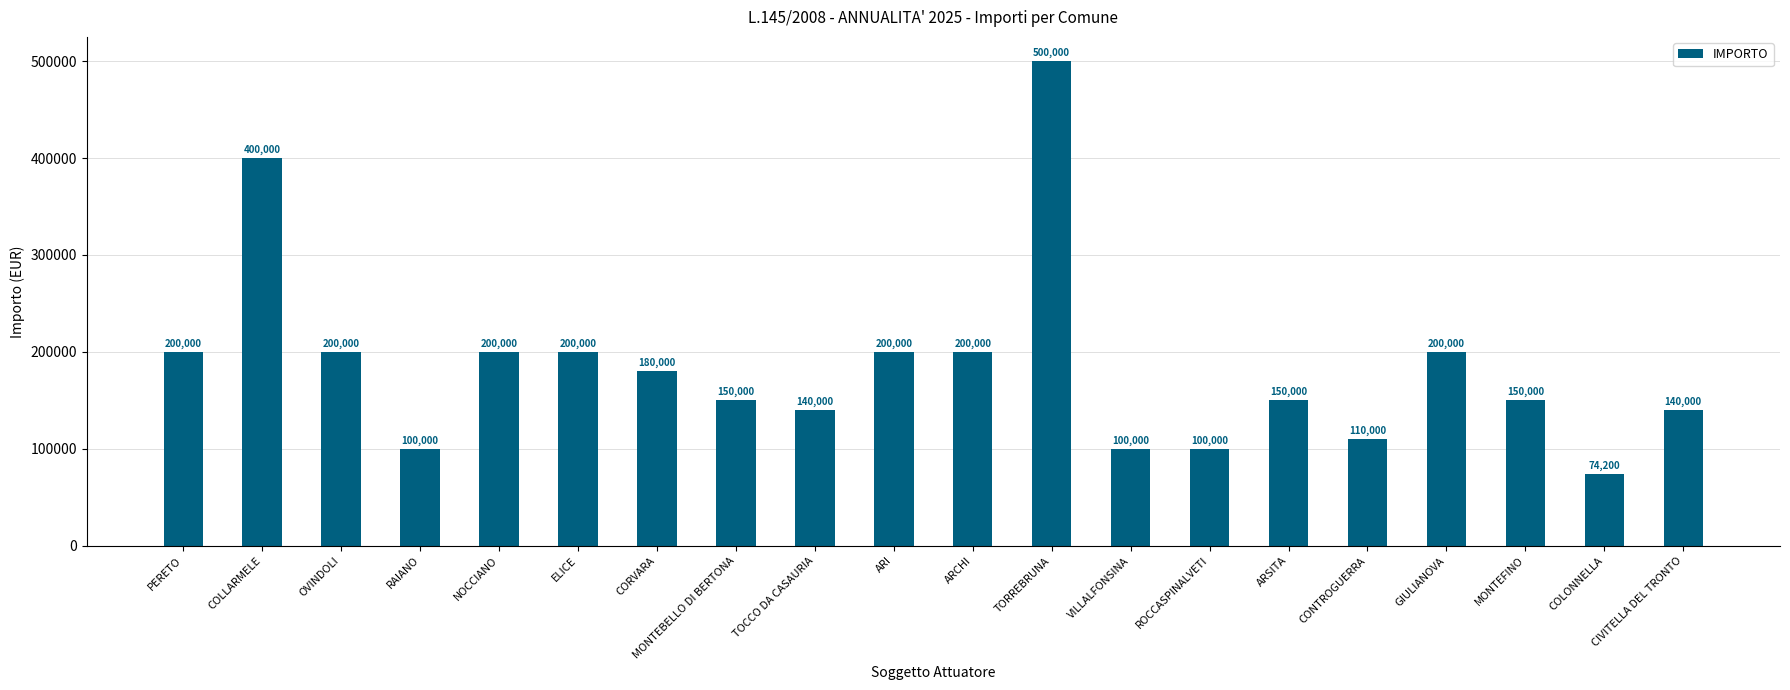

Reading right to left, transcribe all the data shown in this chart.

140000	74200	150000	200000	110000	150000	100000	100000	500000	200000	200000	140000	150000	180000	200000	200000	100000	200000	400000	200000